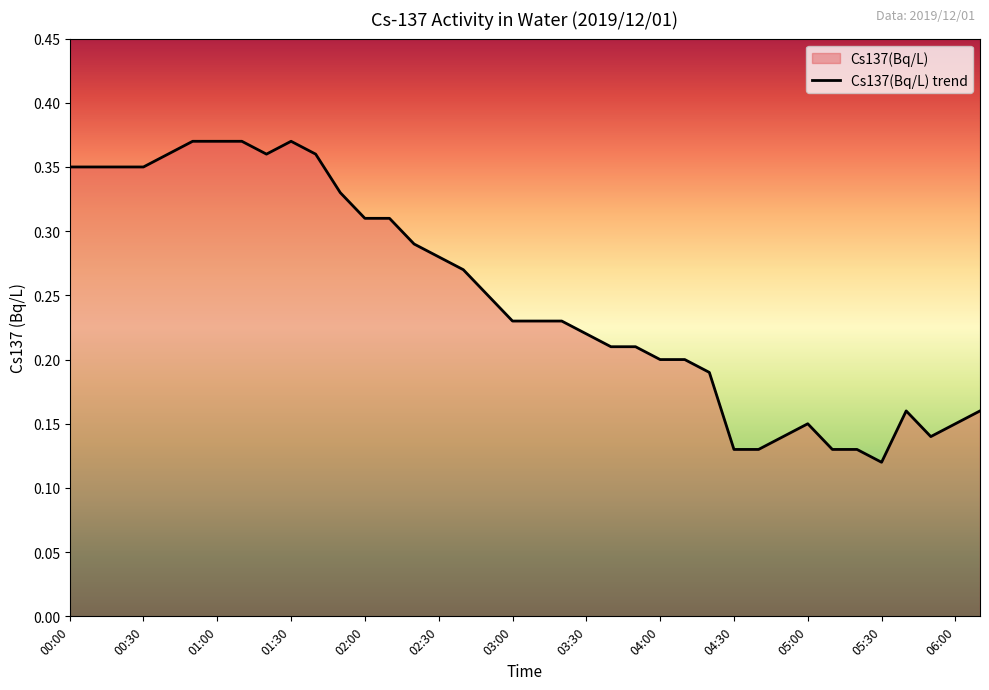

Rank the categories by value from lowest to highest.

05:30, 04:30, 04:40, 05:10, 05:20, 04:50, 05:50, 05:00, 06:00, 05:40, 06:10, 04:20, 04:00, 04:10, 03:40, 03:50, 03:30, 03:00, 03:10, 03:20, 02:50, 02:40, 02:30, 02:20, 02:00, 02:10, 01:50, 00:00, 00:10, 00:20, 00:30, 00:40, 01:20, 01:40, 00:50, 01:00, 01:10, 01:30